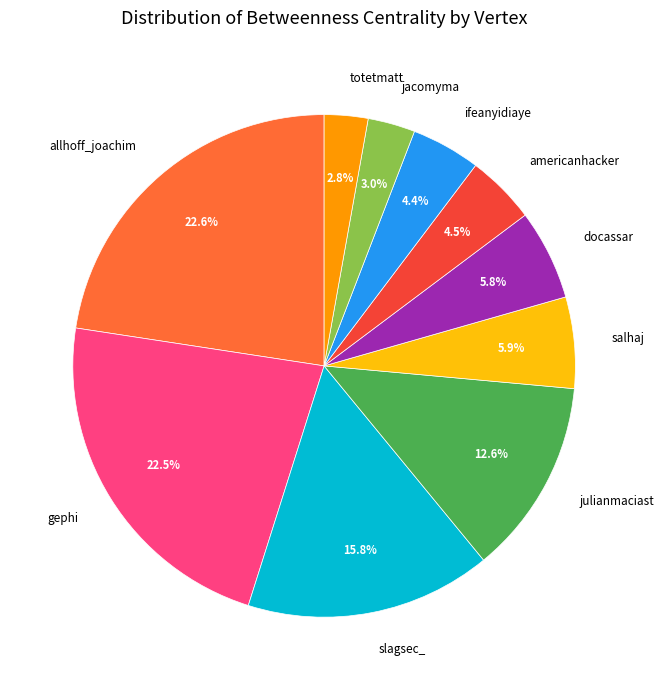

How many slices are in this pie chart?

10